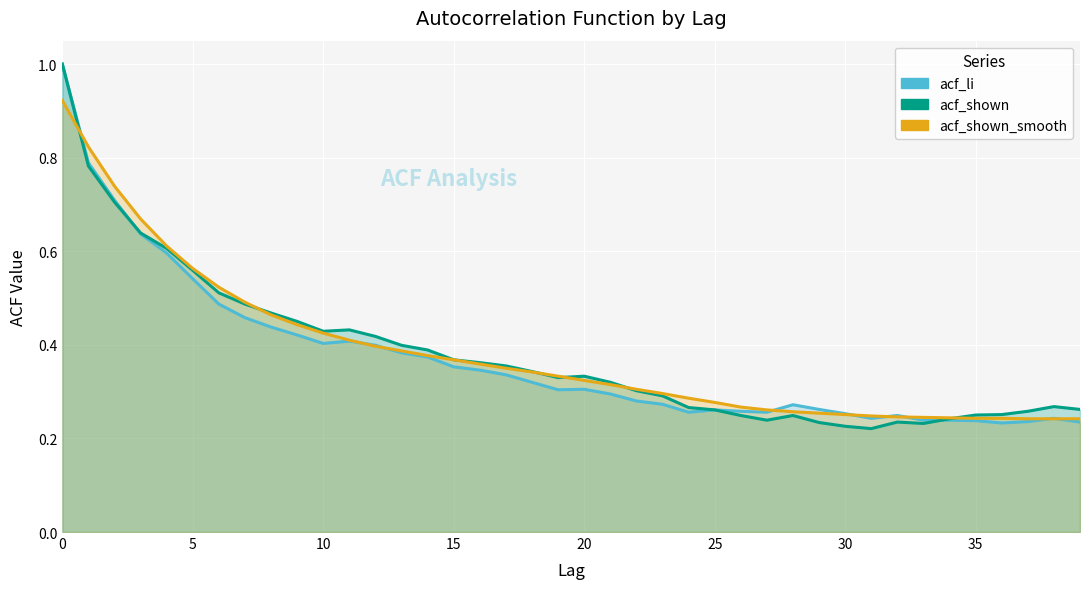

What is the value of the acf_shown point at the 23rd from the left?

0.3